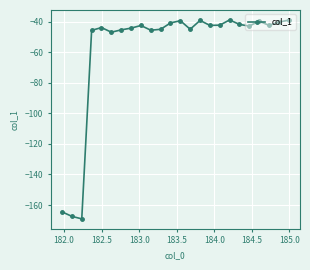

What is the value of the 3rd point from the left?

-169.0